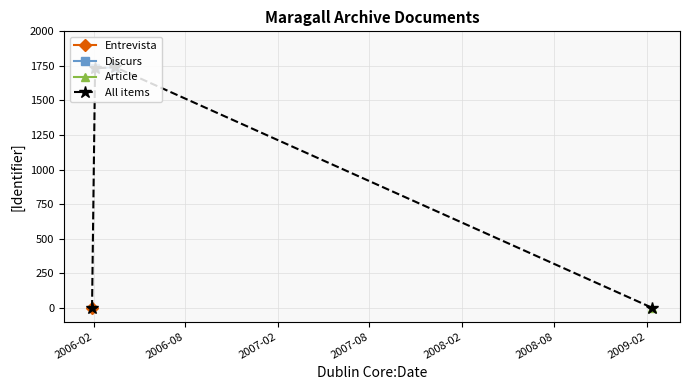

Reading left to right, list all the values displayed in this chart.

0	1733	1740	0